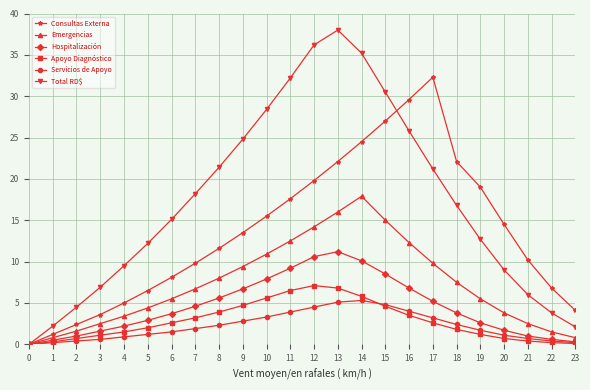

What is the highest value of the Total RD$ series?

38.0